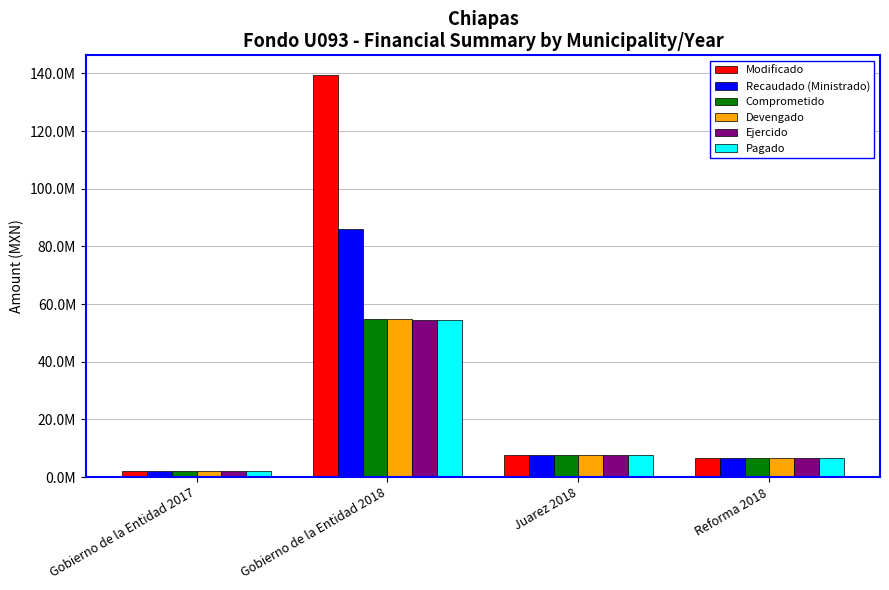

At how many categories does at least one series exceed 15691528?

1